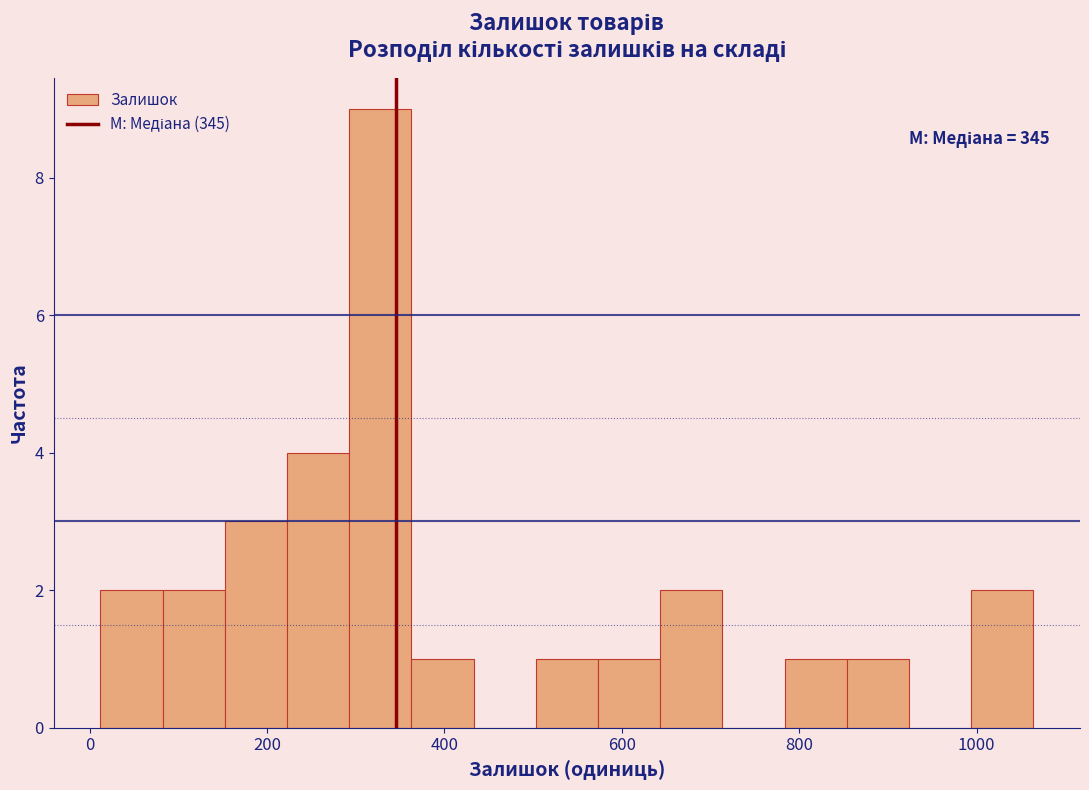

Around what value on the x-axis is the tallest bar? Give the approximate position of its centre, as read against the axis.

320